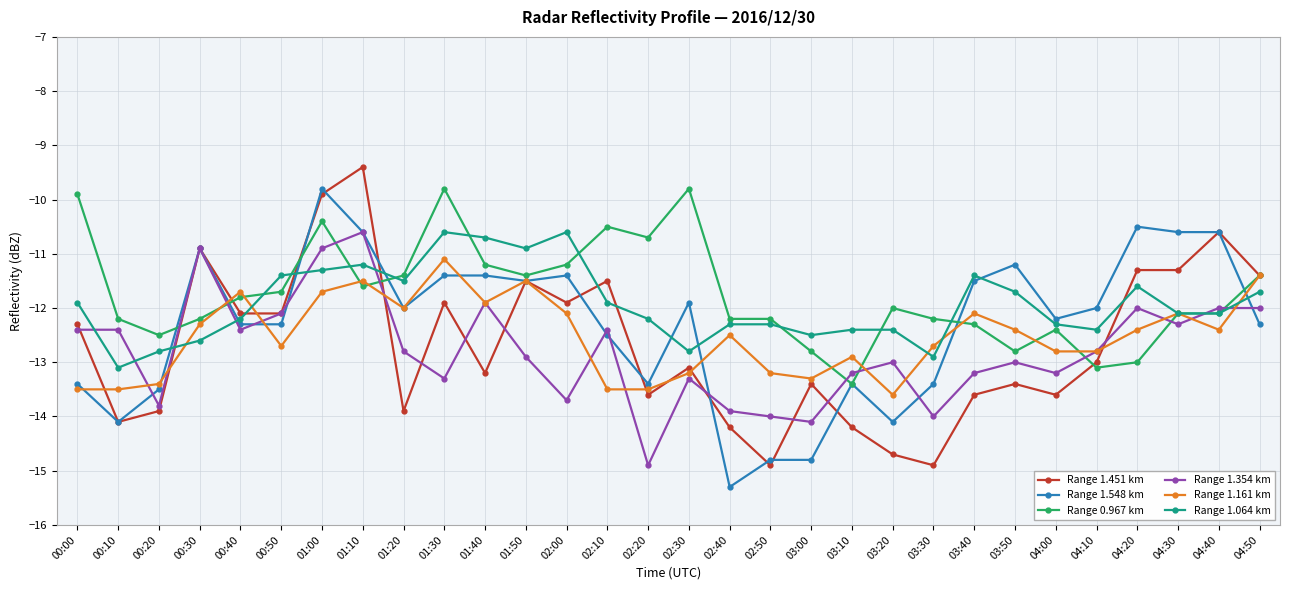

What is the total value across all series at 02:00?

-70.9